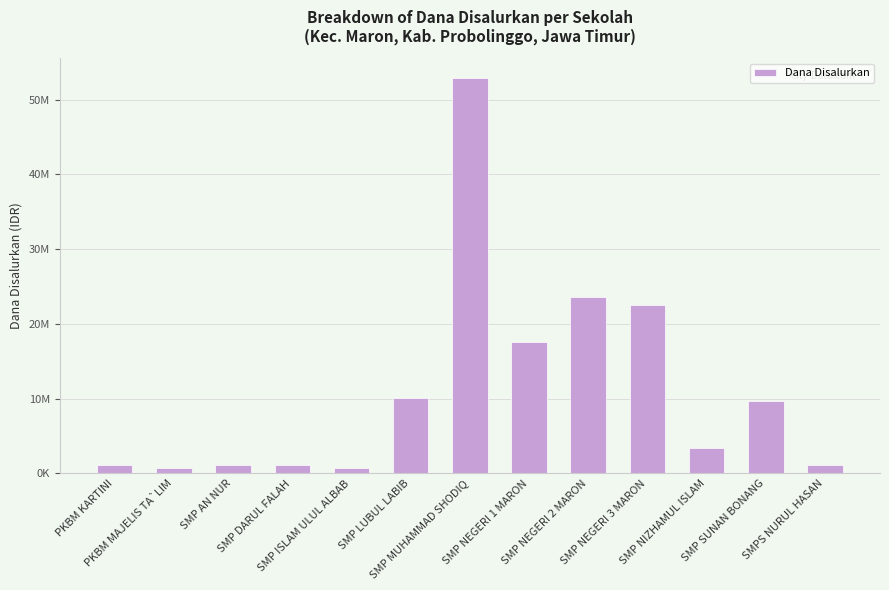

Where is the data nearest to the value 26812500?

SMP NEGERI 2 MARON